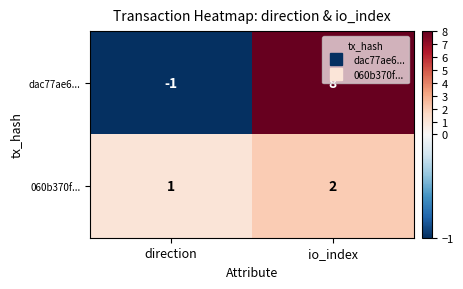

At io_index, list the series in order from largest to smallest.

dac77ae6..., 060b370f...